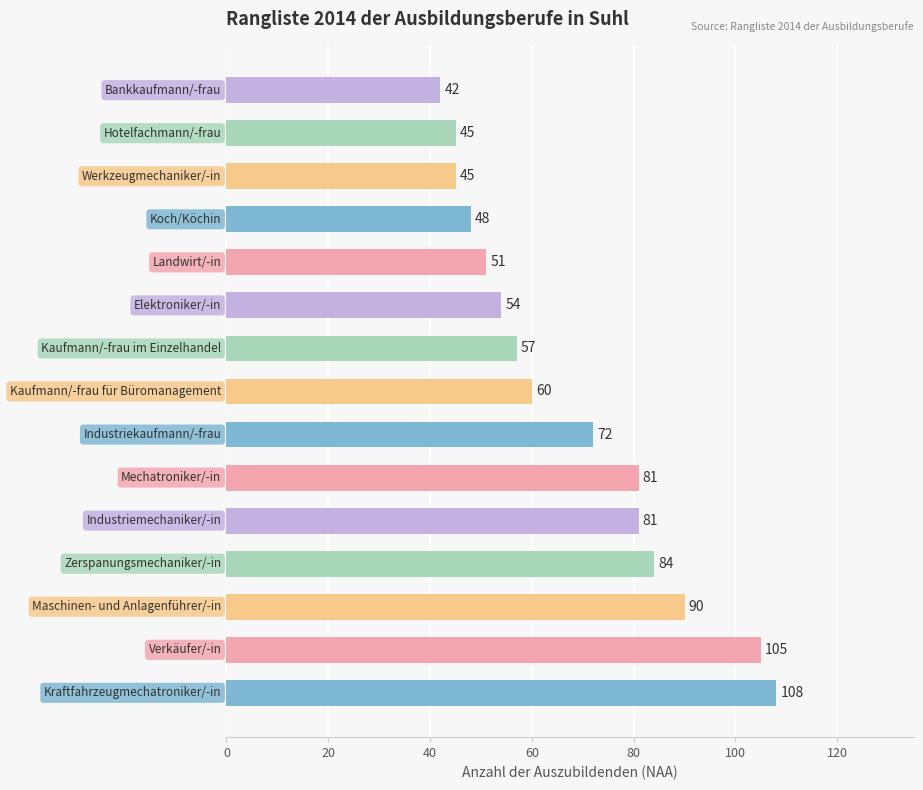

What is the greatest value displayed?

108